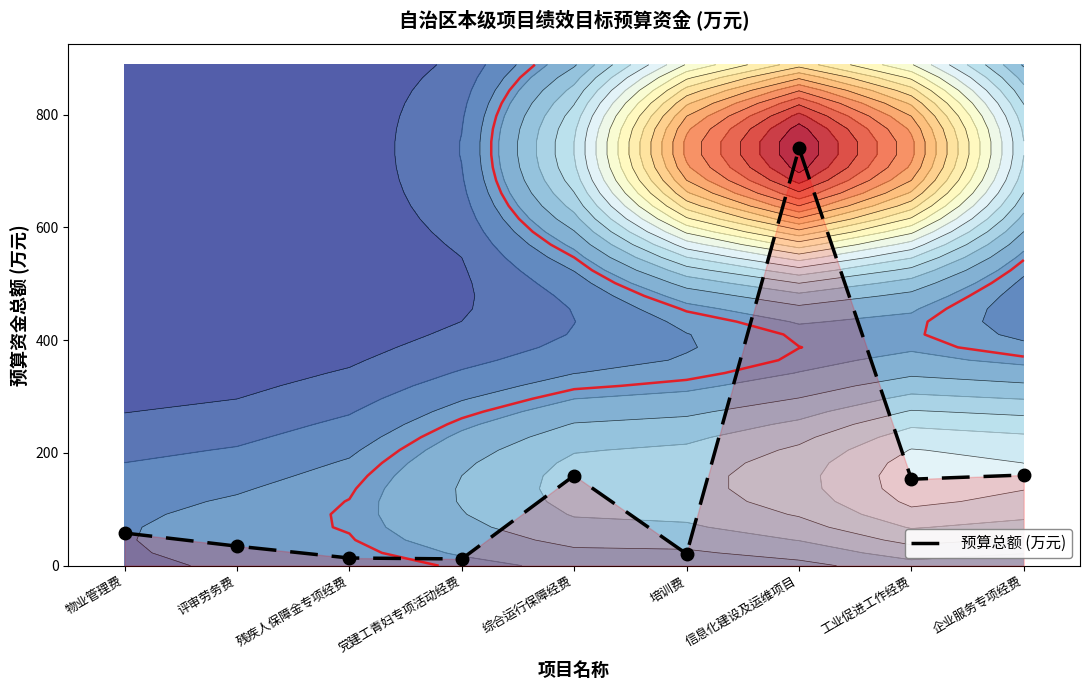

How many series are shown in this chart?

1